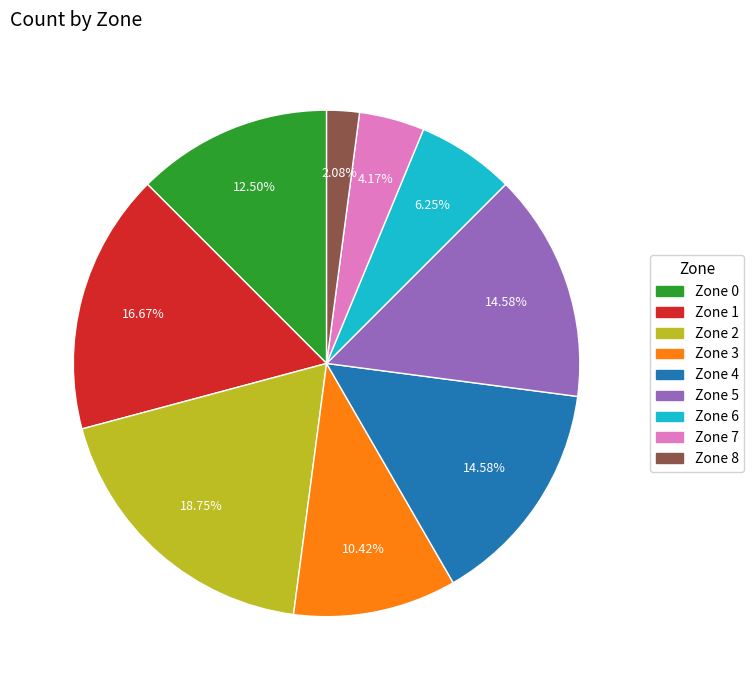

How much of the chart is everything except Zone 7?

95.8%